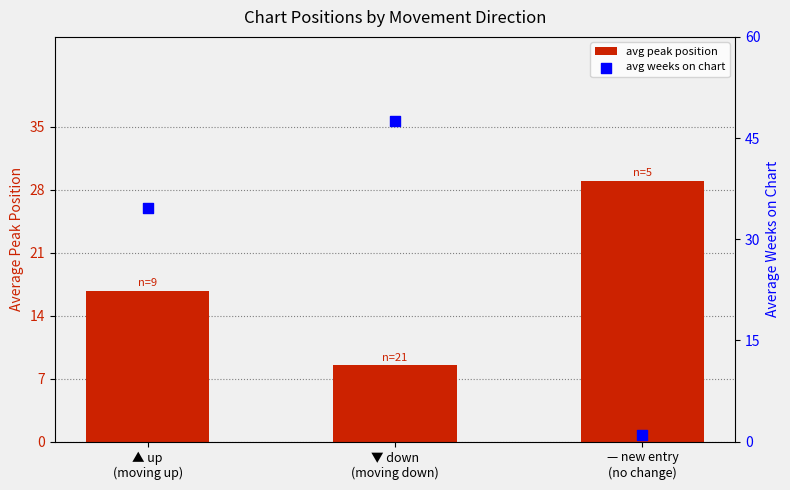

At how many categories does at least one series exceed 17?

3